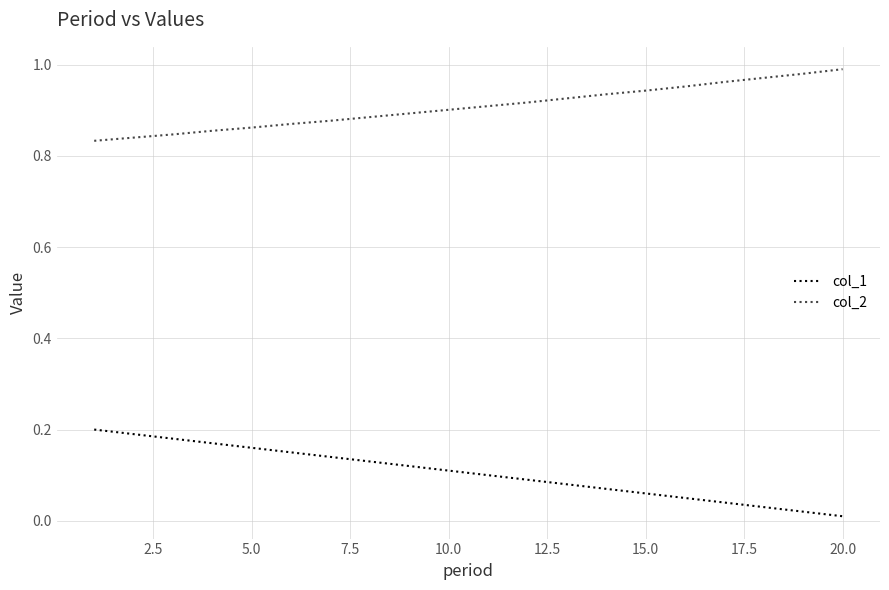

Rank the series by their maximum value, from highest to lowest.

col_2, col_1